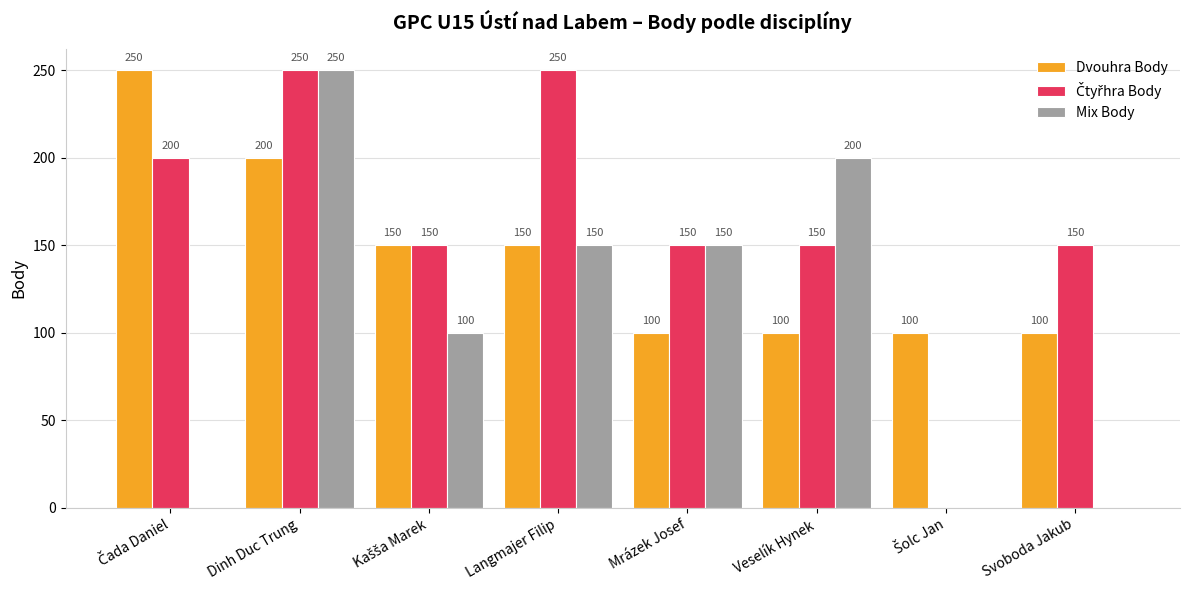

Are the bars horizontal?

No